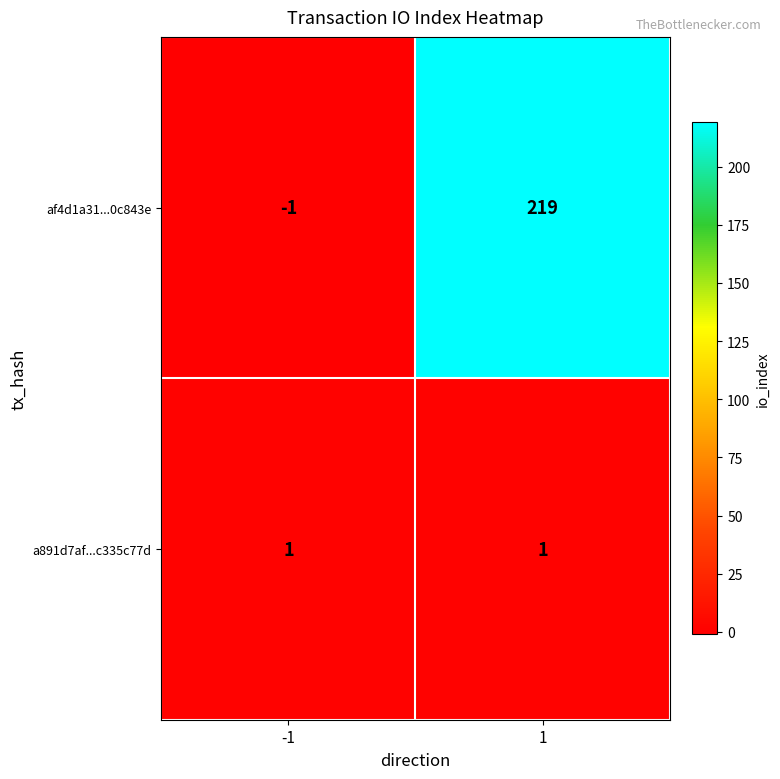

True or false: a891d7af...c335c77d has a value of 1 at -1.

True